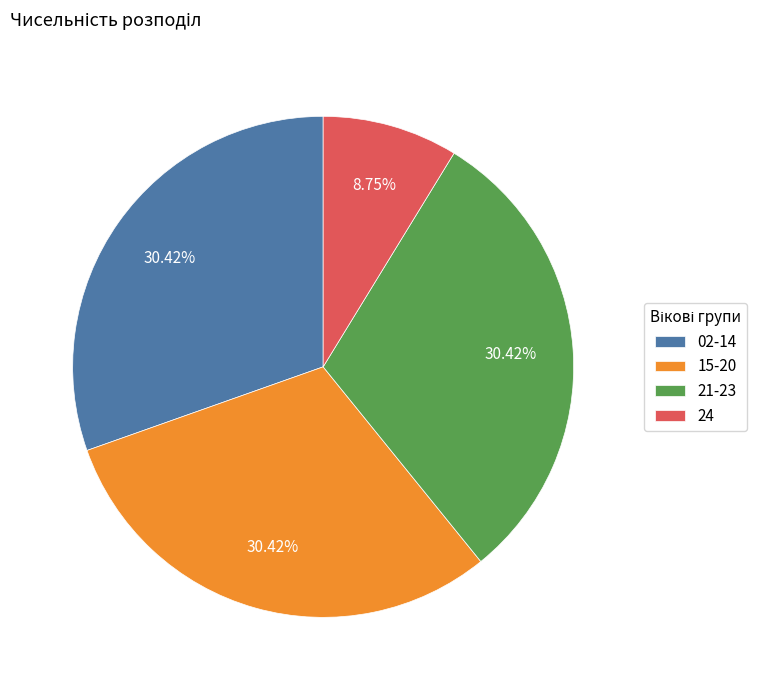

To the nearest percent, what percentage of the pie is 15-20?

30%